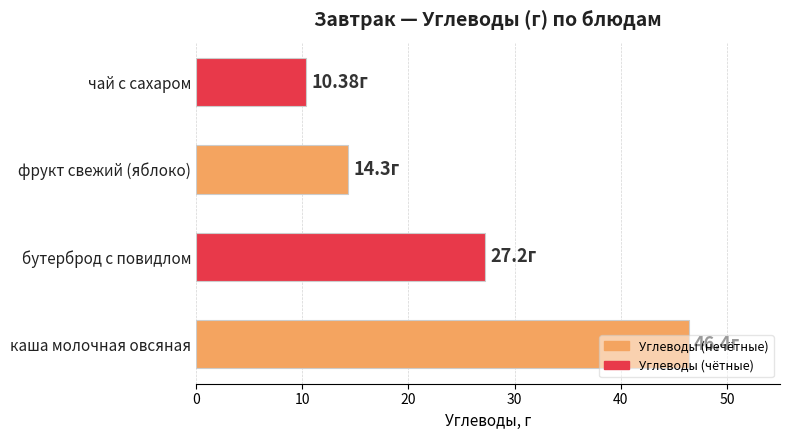

What is the difference between the maximum and second lowest values?

32.1